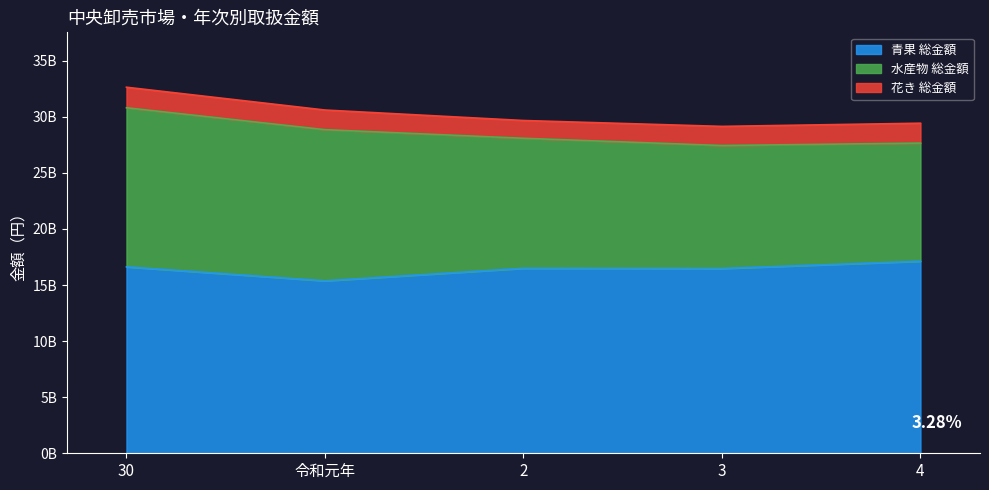

How many interior local peaks does the 青果 総金額 series have?

1